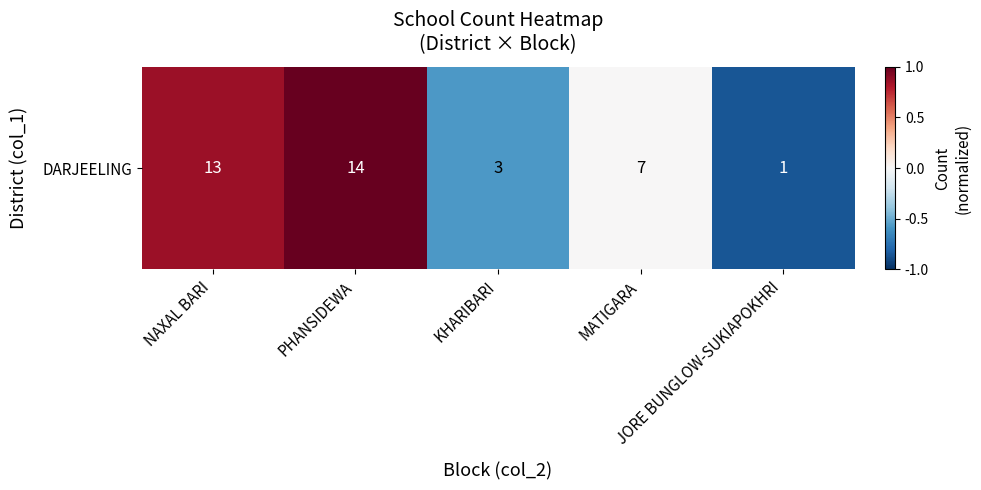

What is the change in value from KHARIBARI to MATIGARA?

+0.6